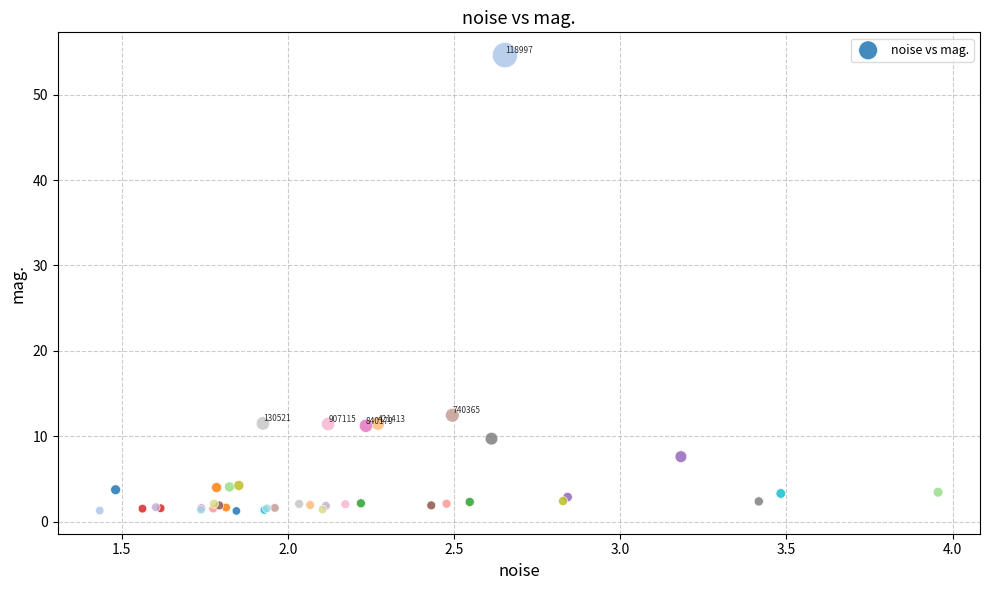

What Y value in the scatter plot is closest to 27?

12.5